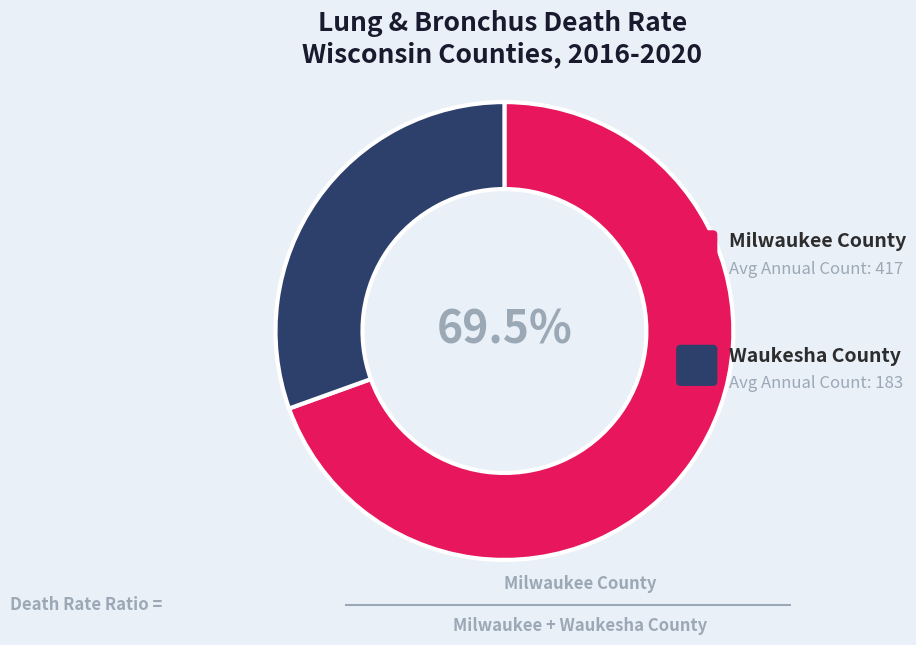

To the nearest percent, what is the difference between the largest and smallest slice percentages?

39%